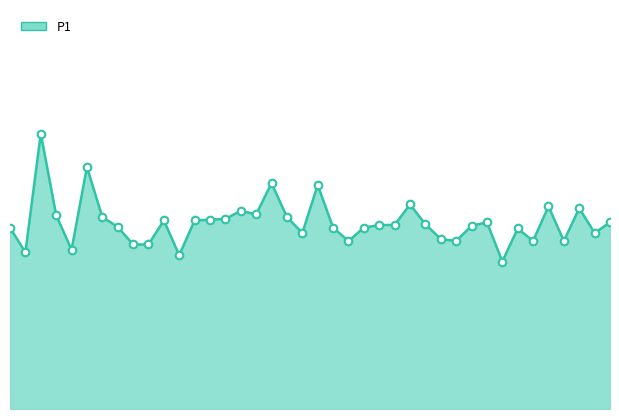

At which category is the sum across all series the highest?

10